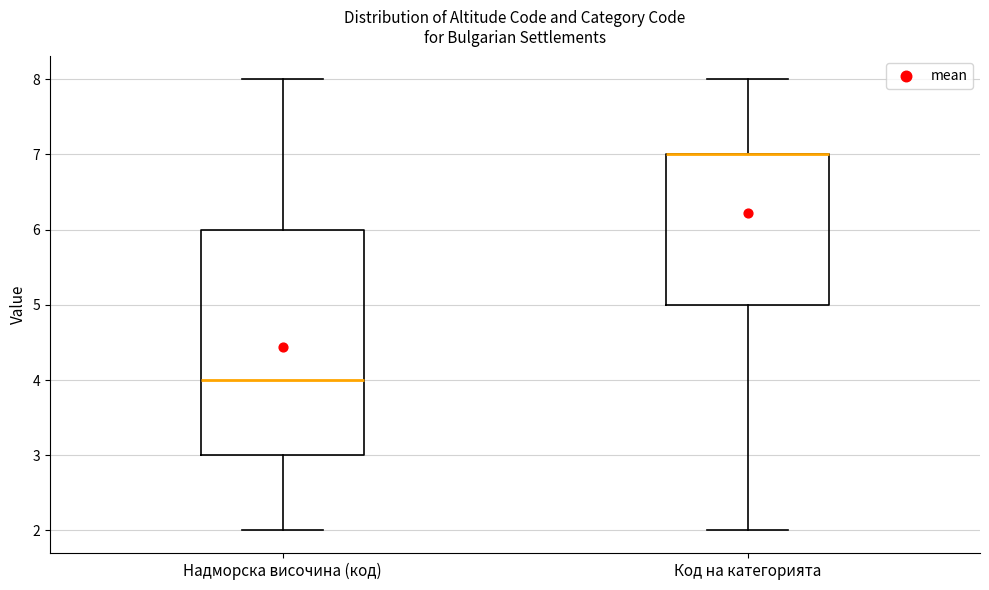

Which box is the tallest, from its lower edge to its upper edge?

Надморска височина (код)